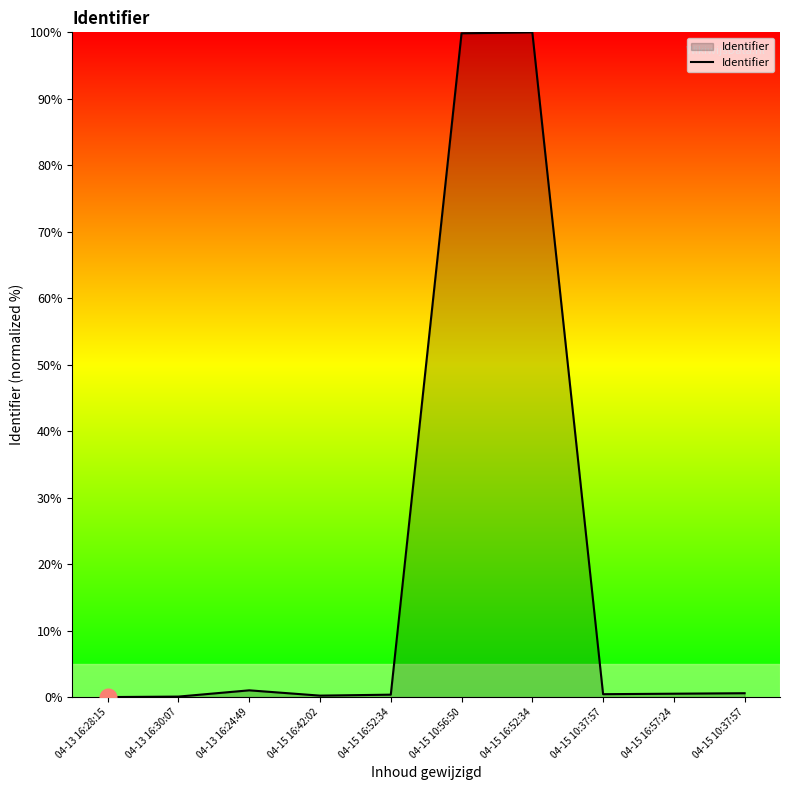

Rank the categories by value from lowest to highest.

04-13 16:28:15, 04-13 16:30:07, 04-15 16:42:02, 04-15 16:52:34, 04-15 10:37:57, 04-15 16:57:24, 04-15 10:37:57, 04-13 16:24:49, 04-15 10:56:50, 04-15 16:52:34